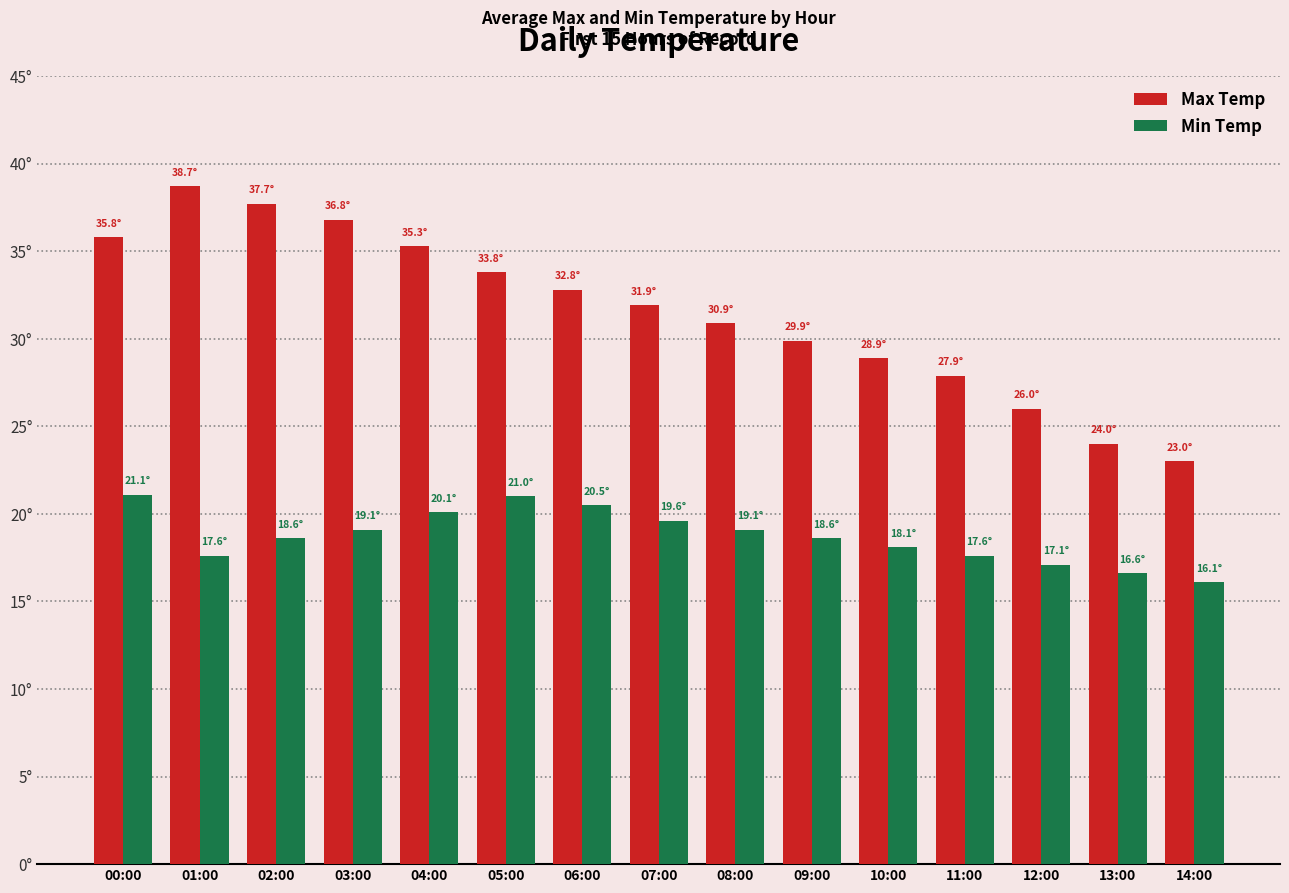

What is the label of the 11th bar from the left?

10:00